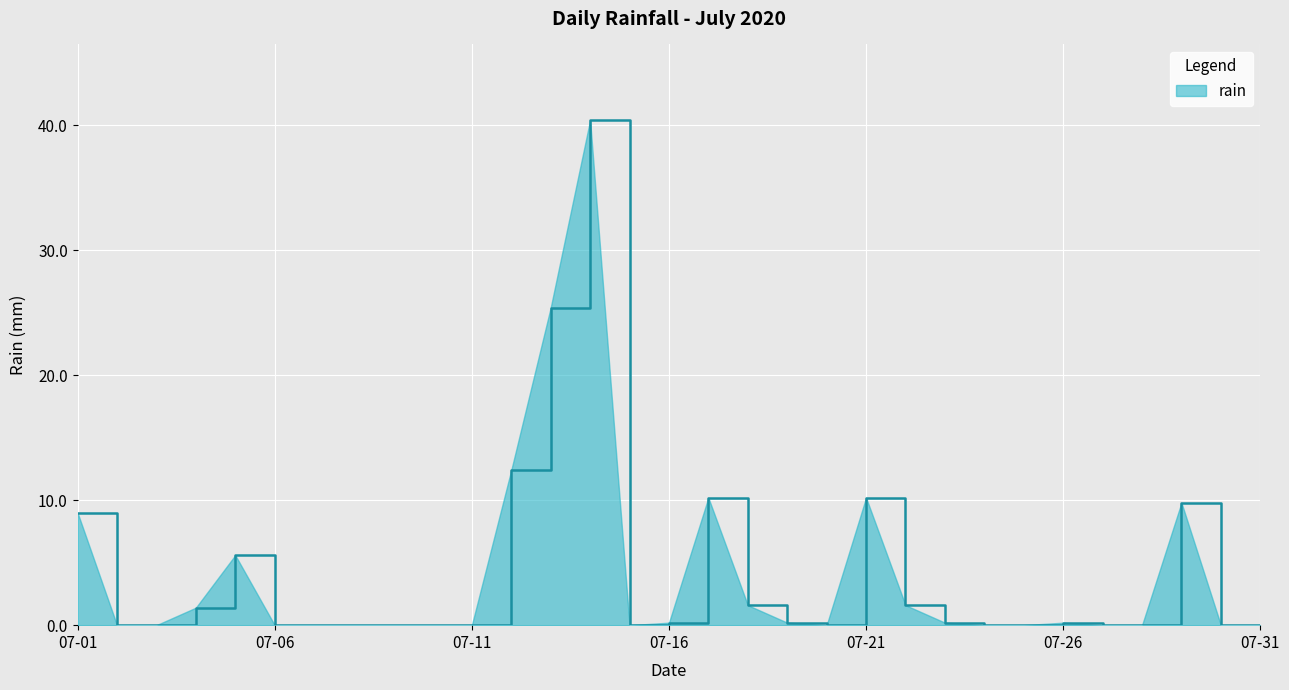

What is the maximum value shown in the chart?

40.4